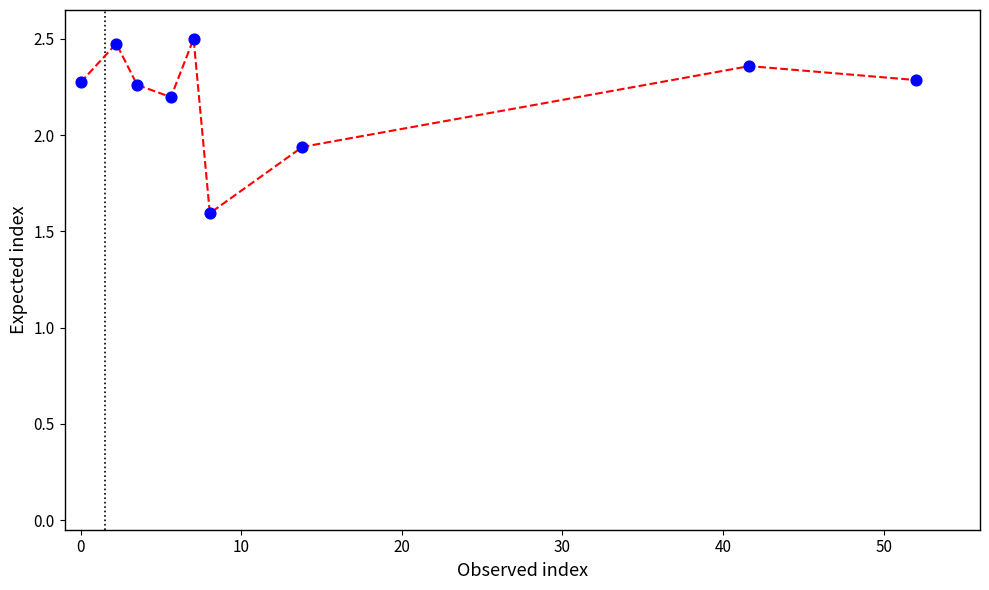

What is the difference between the maximum and minimum values?

0.9